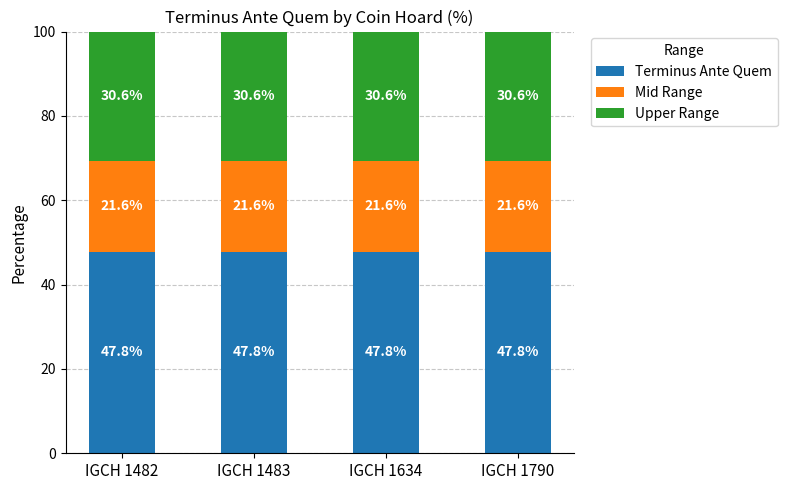

What is the lowest value of the Terminus Ante Quem series?

47.8